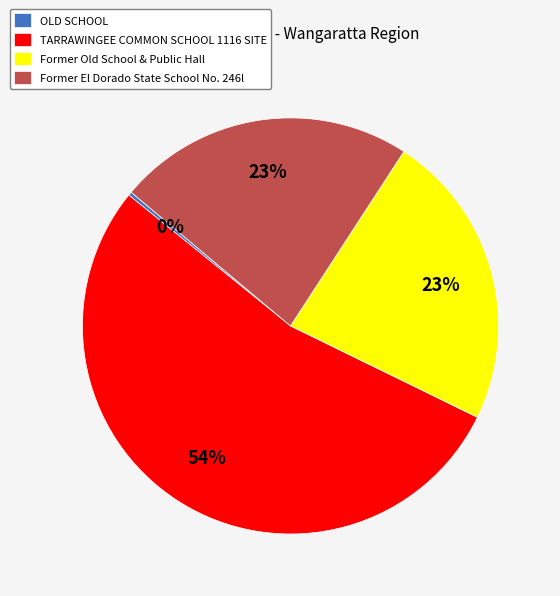

How many slices are in this pie chart?

4